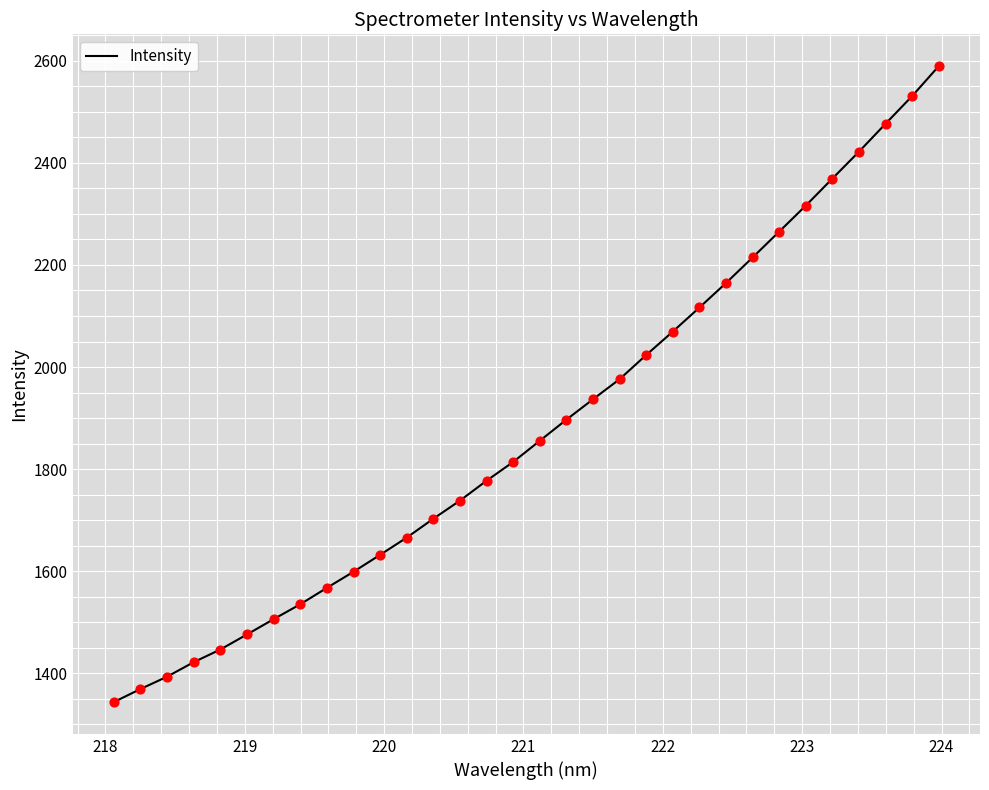

What is the difference between the maximum and minimum values?

1245.8